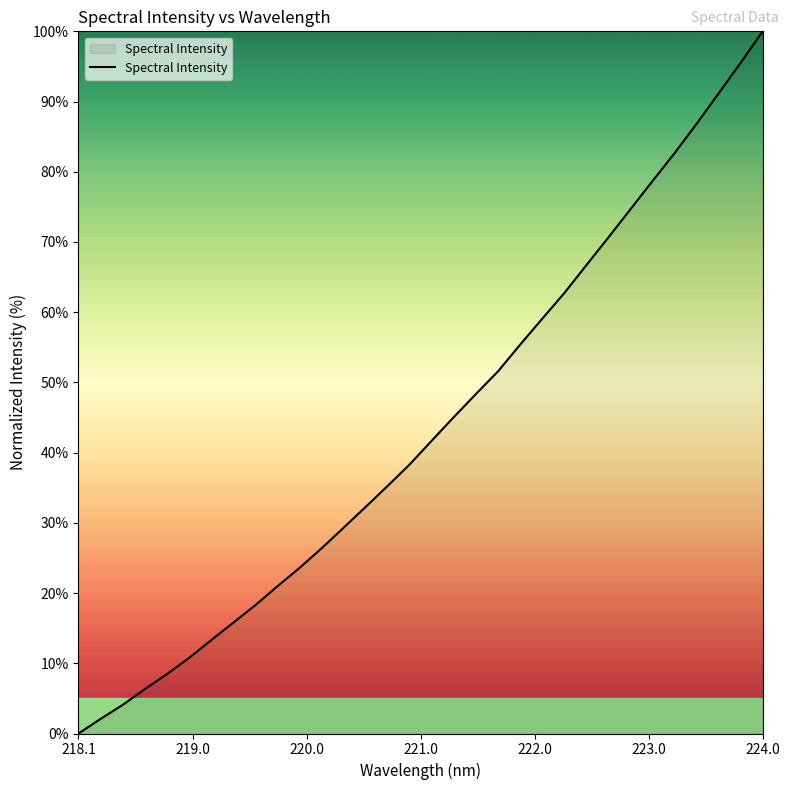

What is the maximum value shown in the chart?

100.0